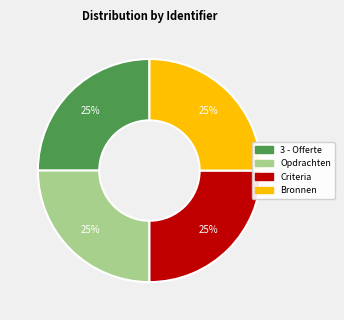

To the nearest percent, what percentage of the pie is Bronnen?

25%